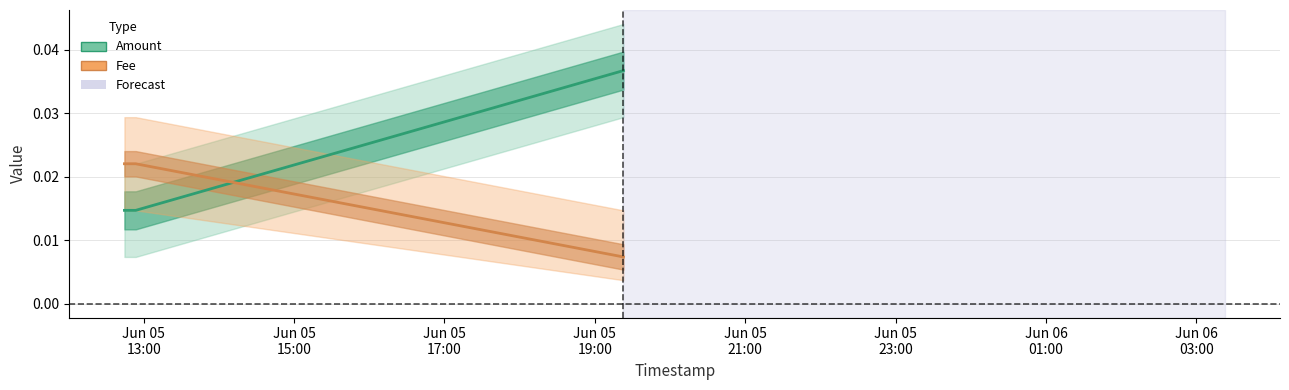

True or false: Amount has more than 1 points higher than both neighbors.

False